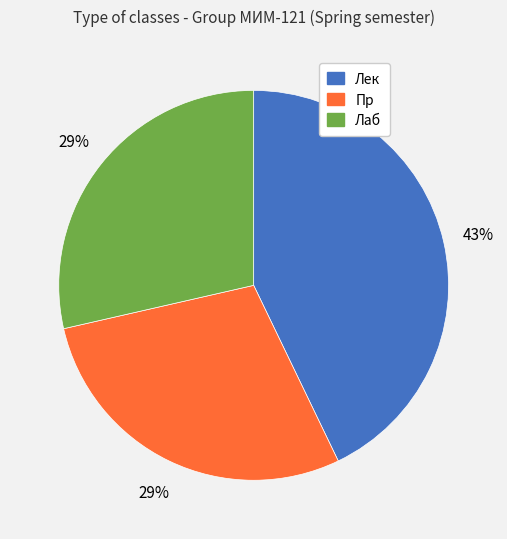

Is it true that Пр is 43% of the pie?

False